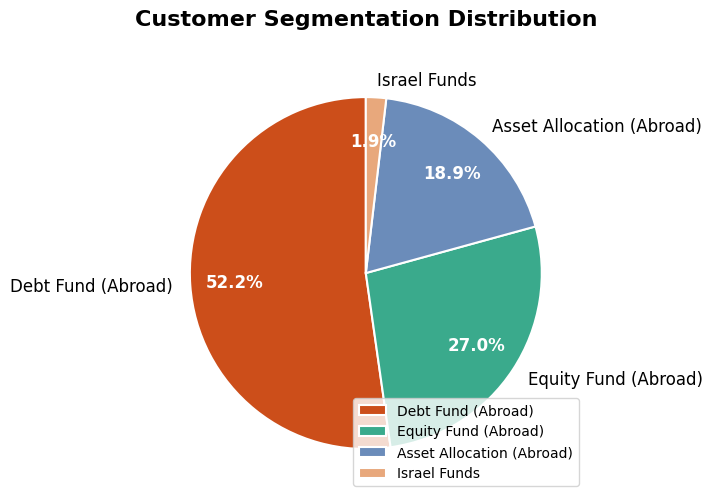

Which category accounts for the majority?

Debt Fund (Abroad)